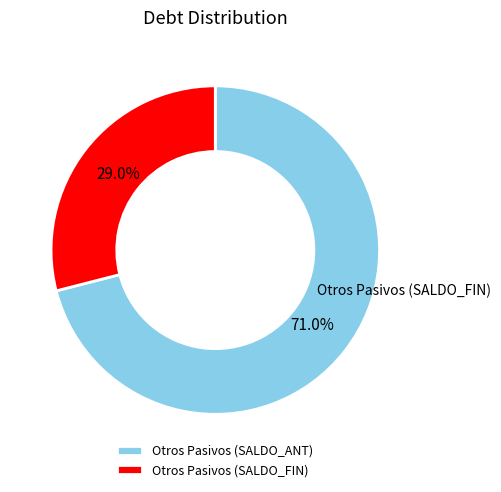

To the nearest percent, what percentage of the pie is Otros Pasivos (SALDO_FIN)?

29%